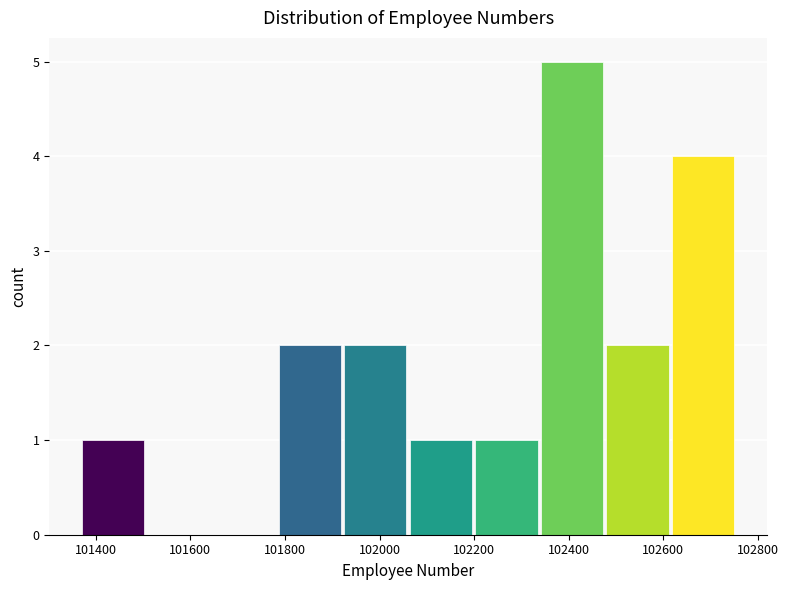

What is the height of the bar covering 102620 to 102760 on the x-axis? Neither the bar edges nor the heights are printed on the chart, so give them approximately, as read against the axes.

4